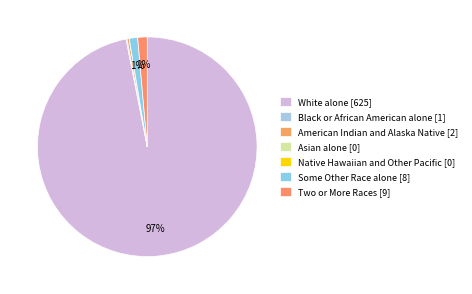

Does Some Other Race alone account for over 50% of the chart?

No